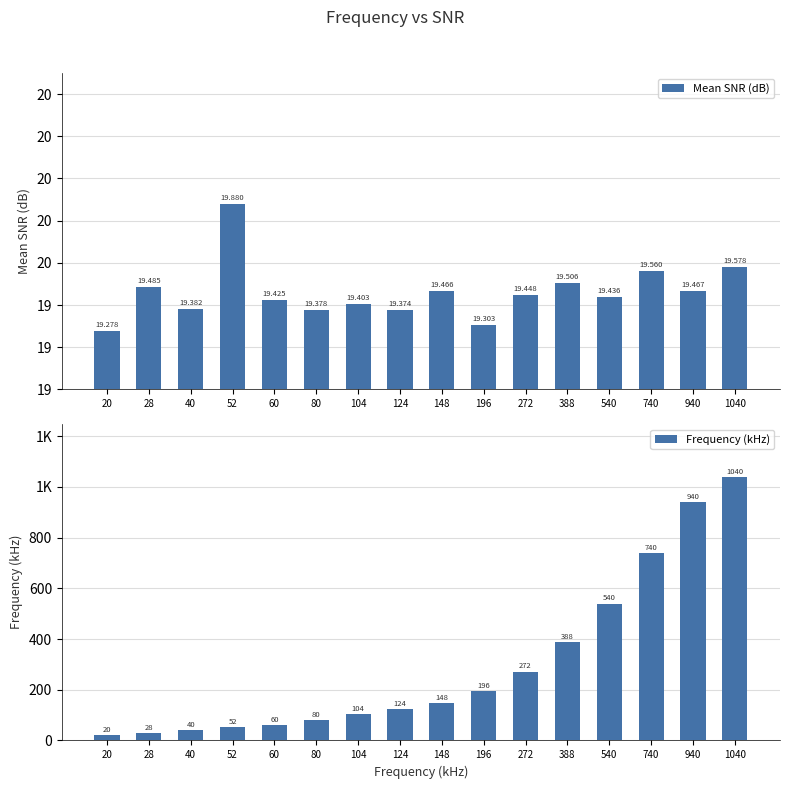

What is the sum of all Frequency (kHz) values?

4772.0